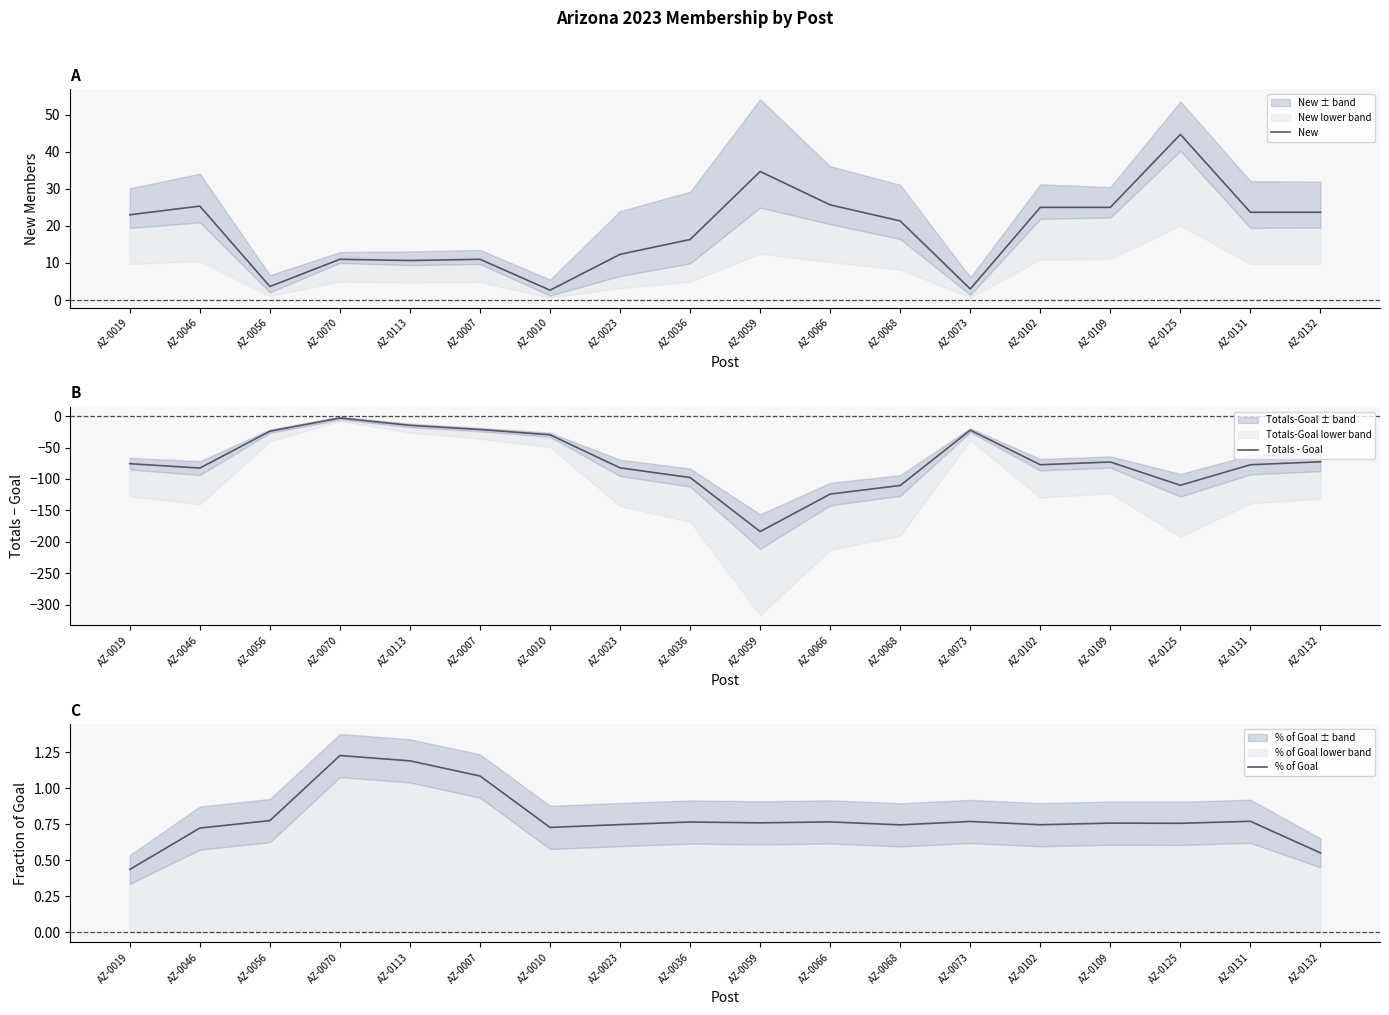

What is the average value of the Totals - Goal series?

-71.2